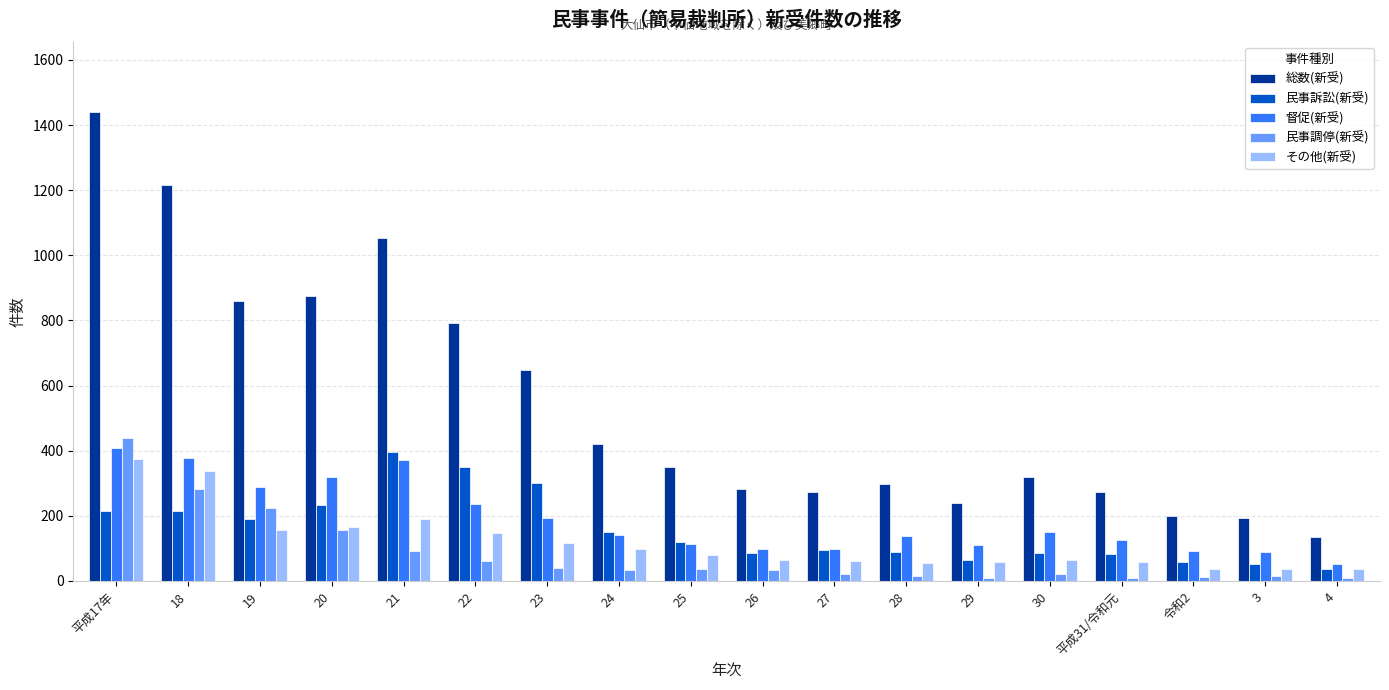

Rank the series at 22 from highest to lowest value.

総数(新受), 民事訴訟(新受), 督促(新受), その他(新受), 民事調停(新受)